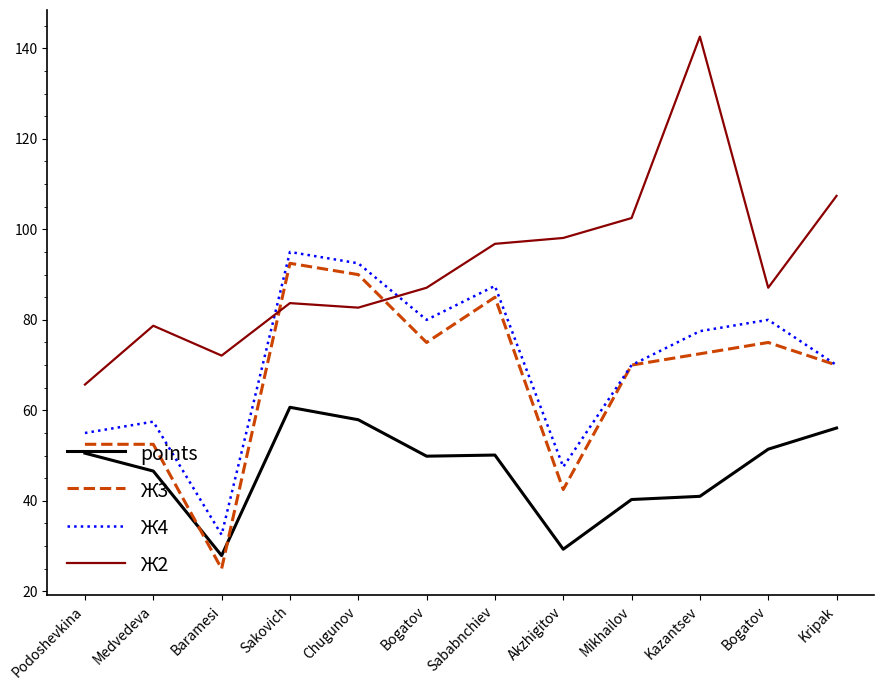

The value of Ж2 at Baramesi is 72.1. True or false?

True